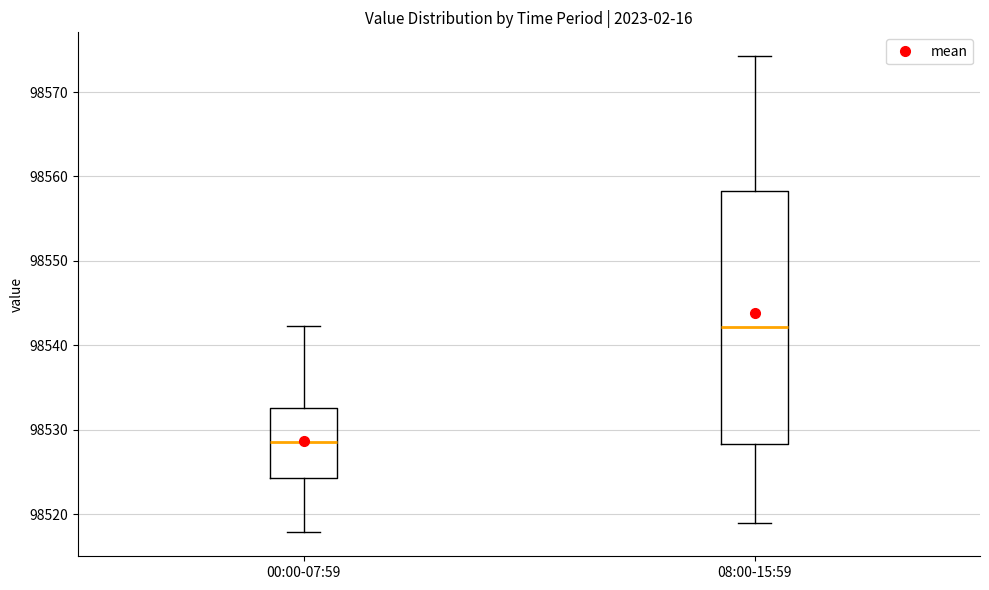

Comparing the boxes themselves (not the whiskers), which one is the tallest?

08:00-15:59